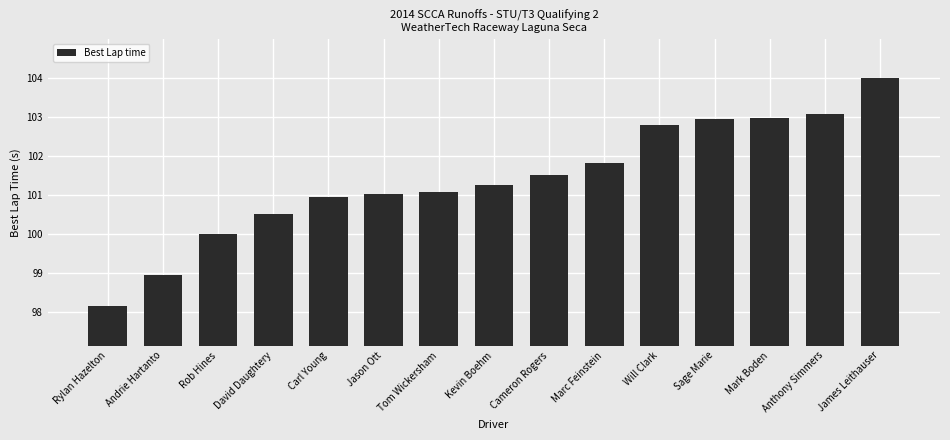

What value does the data have at Rob Hines?

100.0